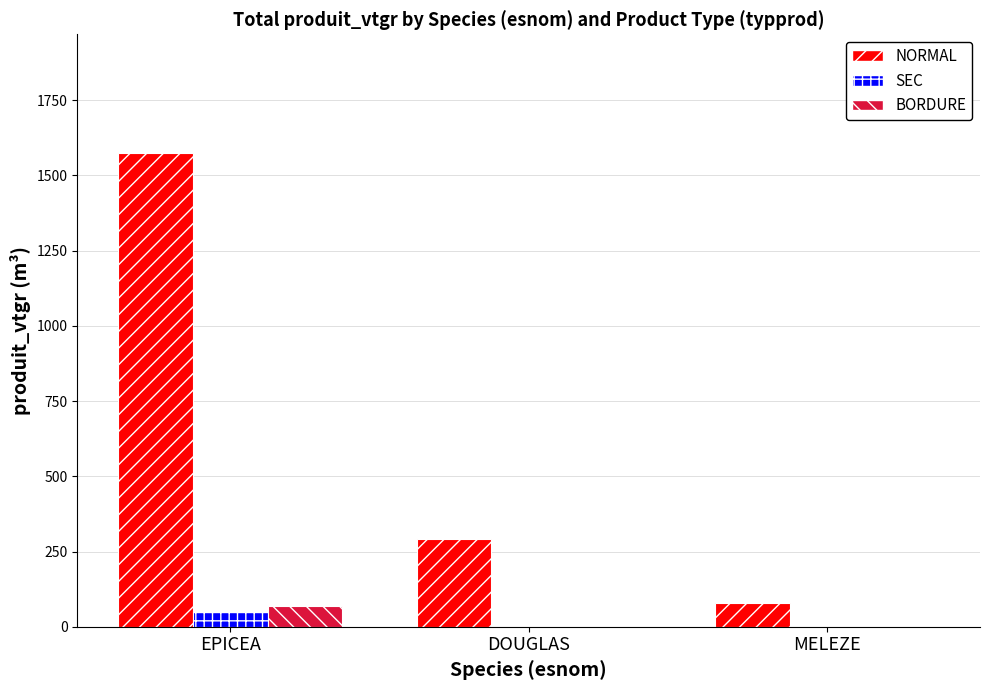

Is it true that BORDURE equals 0.0 at MELEZE?

True